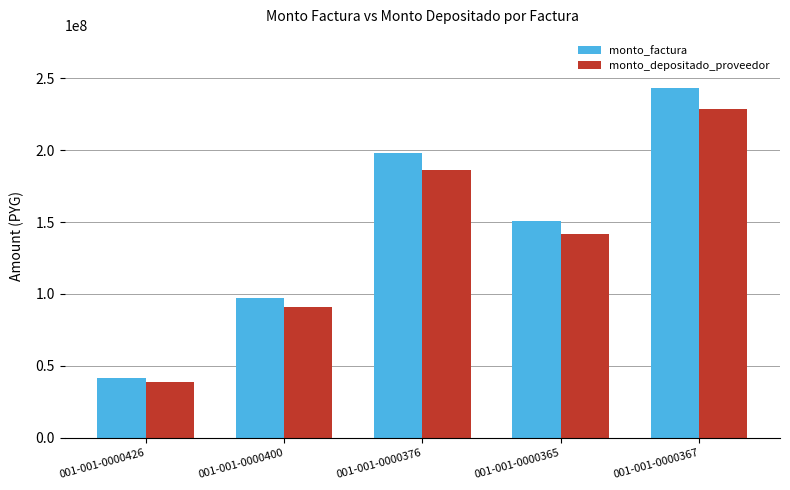

Where does the monto_factura series first go above 150506866?

001-001-0000376